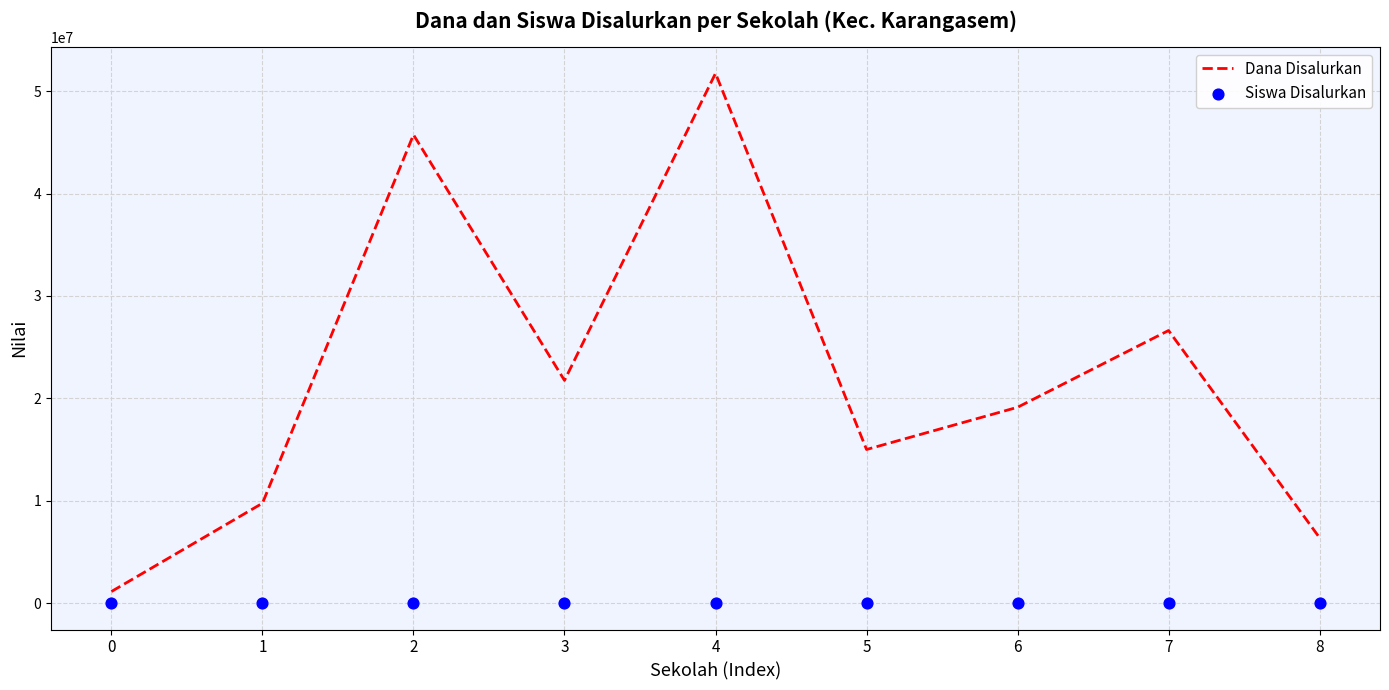

Which series has the largest total across all categories?

Dana Disalurkan